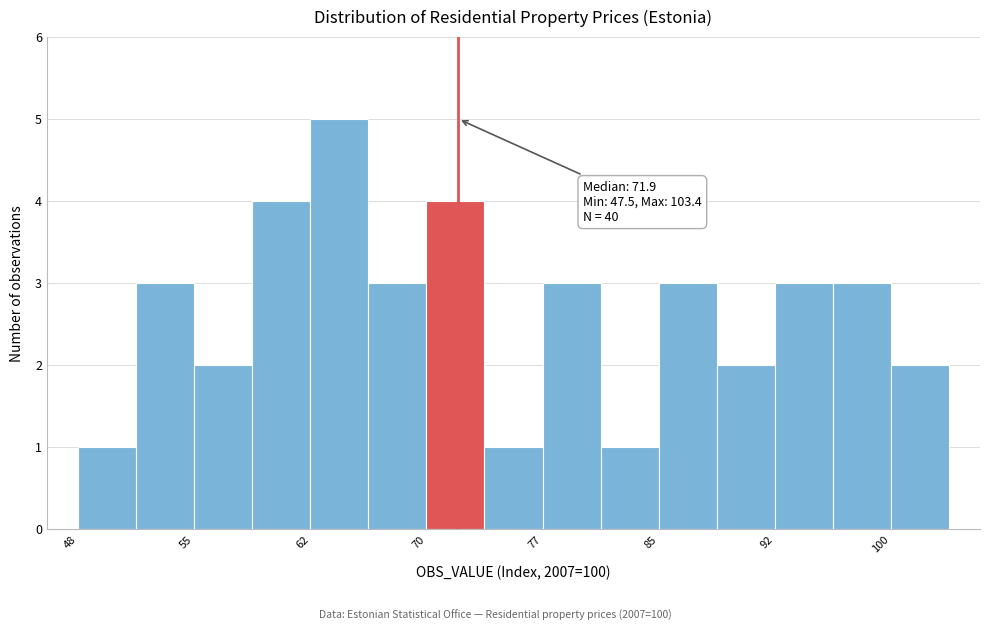

Read against the x-axis, roughly where is the centre of the tallest bar?

64